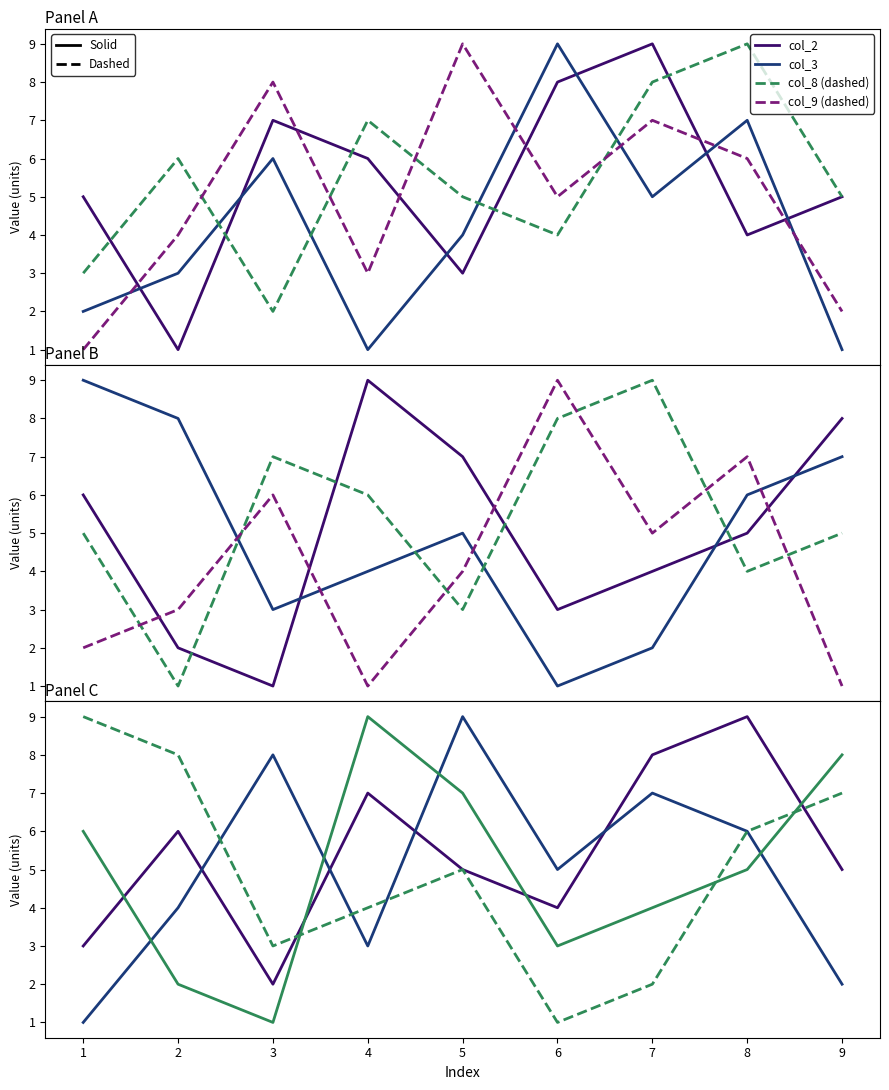

List the labels in order of col_9 value, smallest first.

1, 9, 4, 2, 6, 8, 7, 3, 5